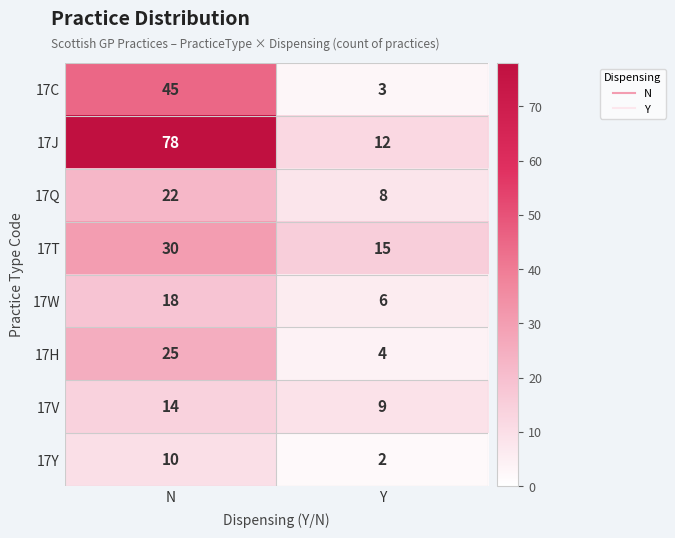

At N, list the series in order from smallest to largest.

17Y, 17V, 17W, 17Q, 17H, 17T, 17C, 17J